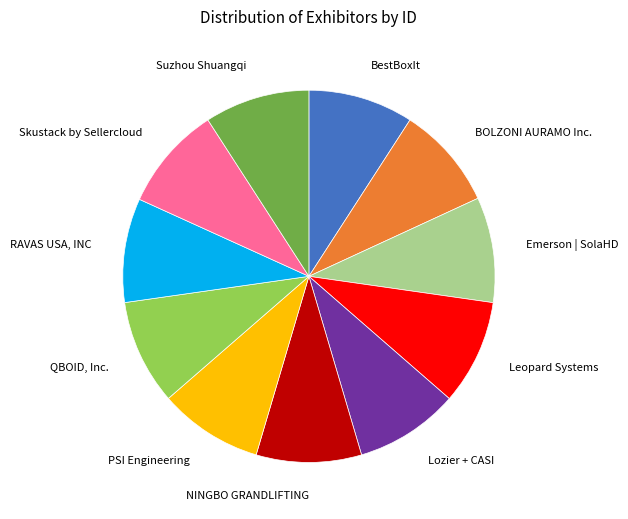

Count the number of slices in the pie.

11